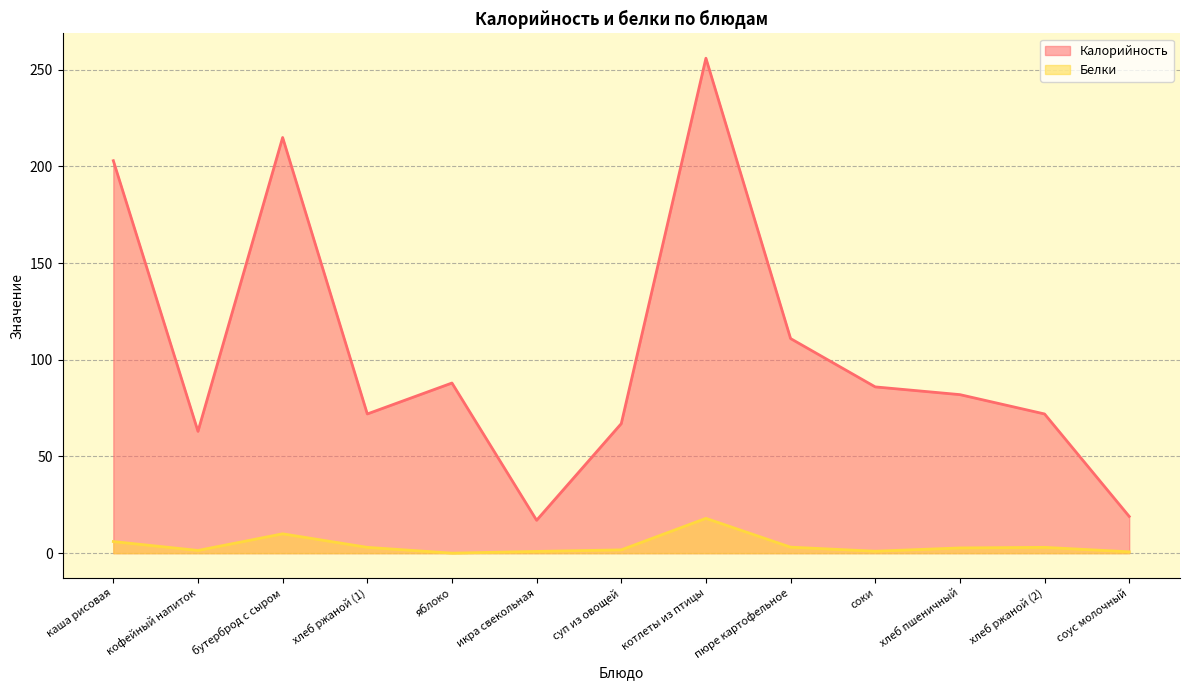

What is the value of the Белки point at the 7th from the left?

1.7